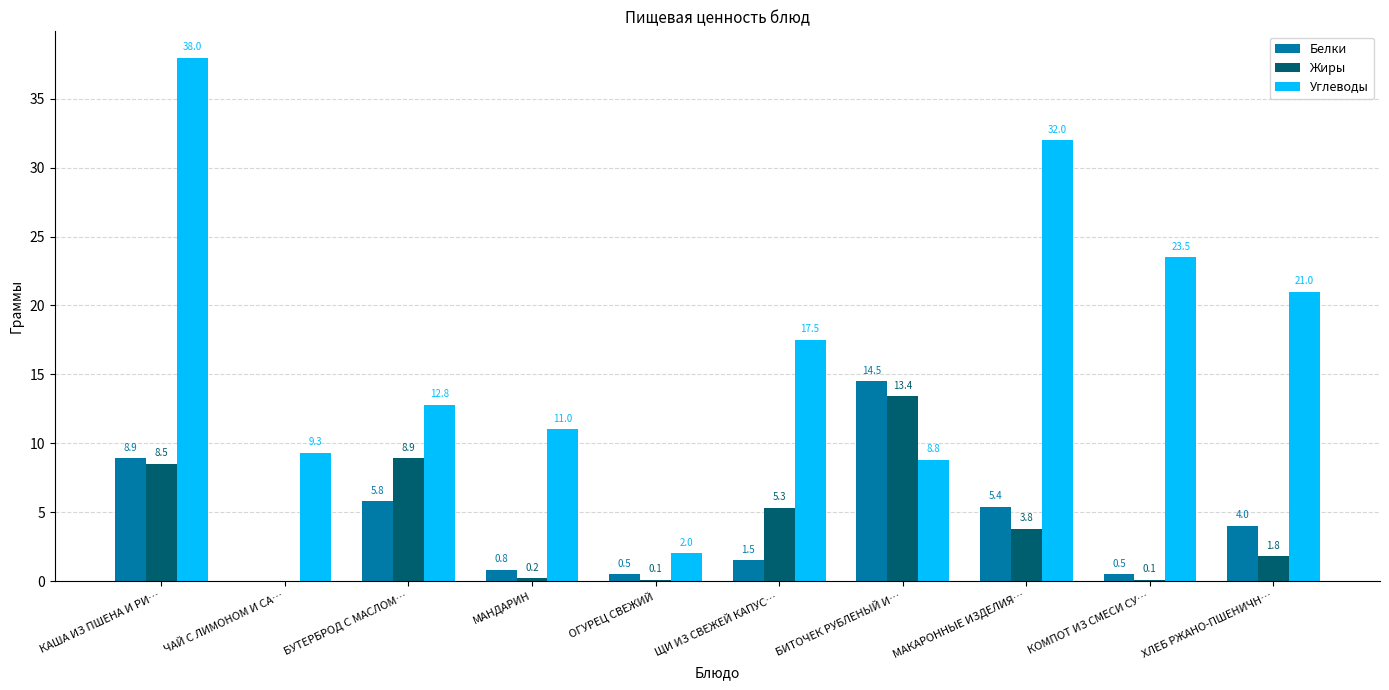

Which series has the largest total across all categories?

Углеводы